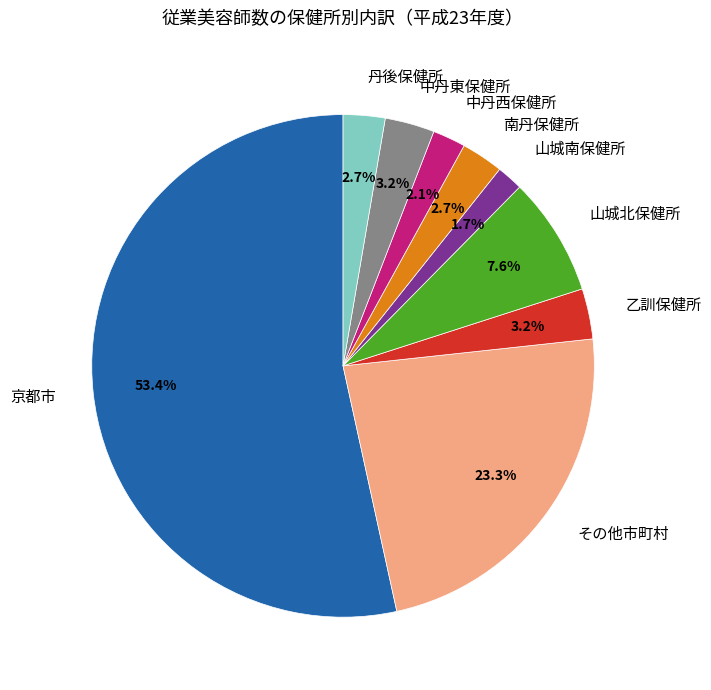

The 中丹西保健所 slice represents 2% of the pie. True or false?

True